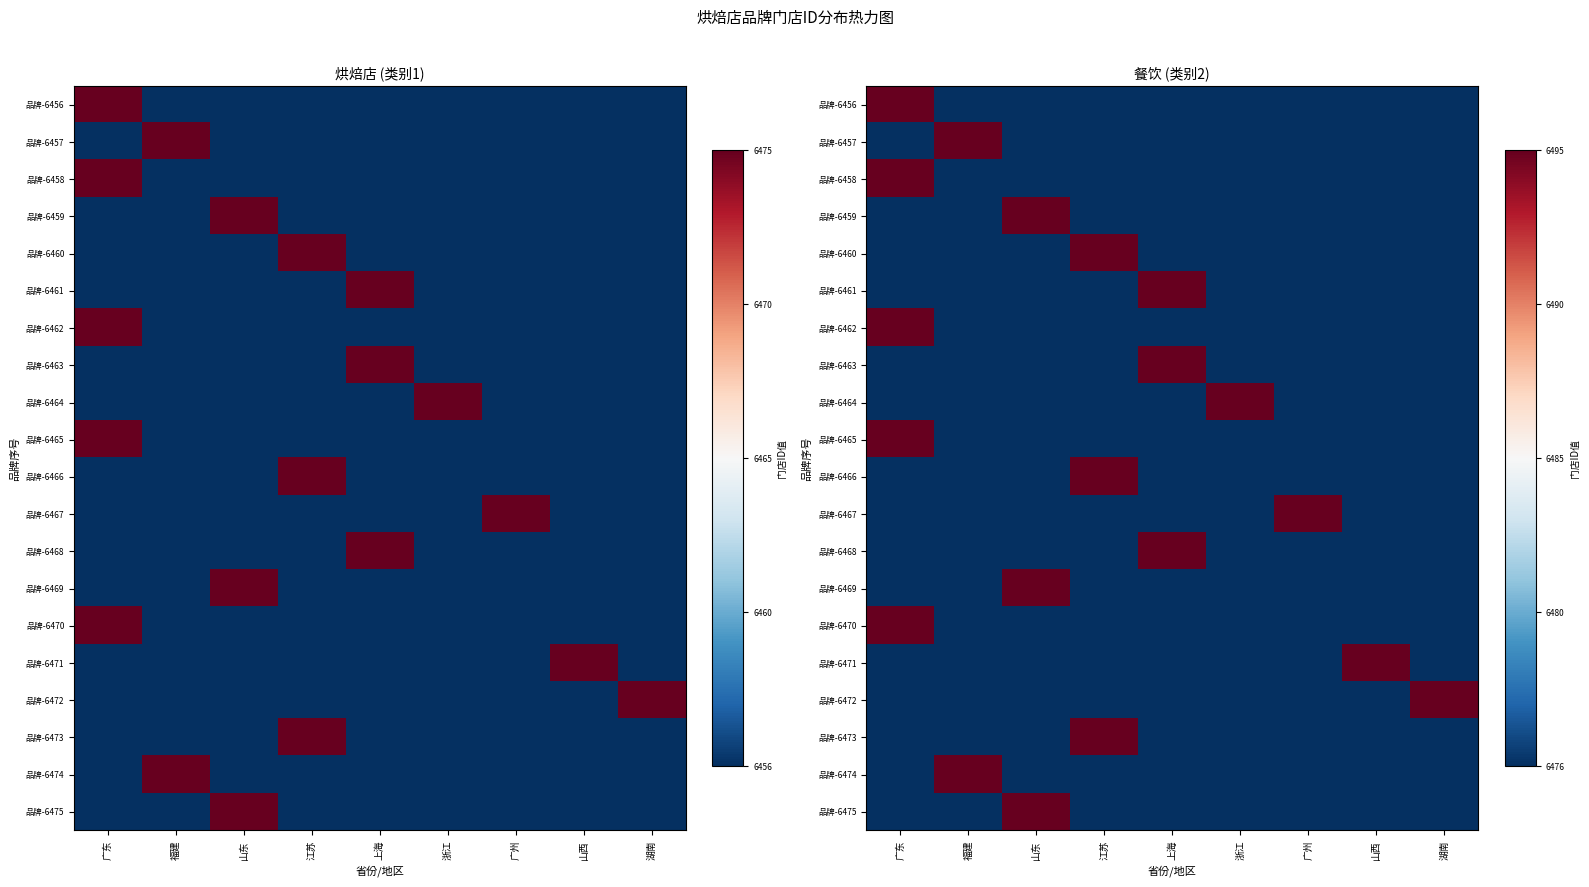

At which category does the chart reach its peak across all series?

山东